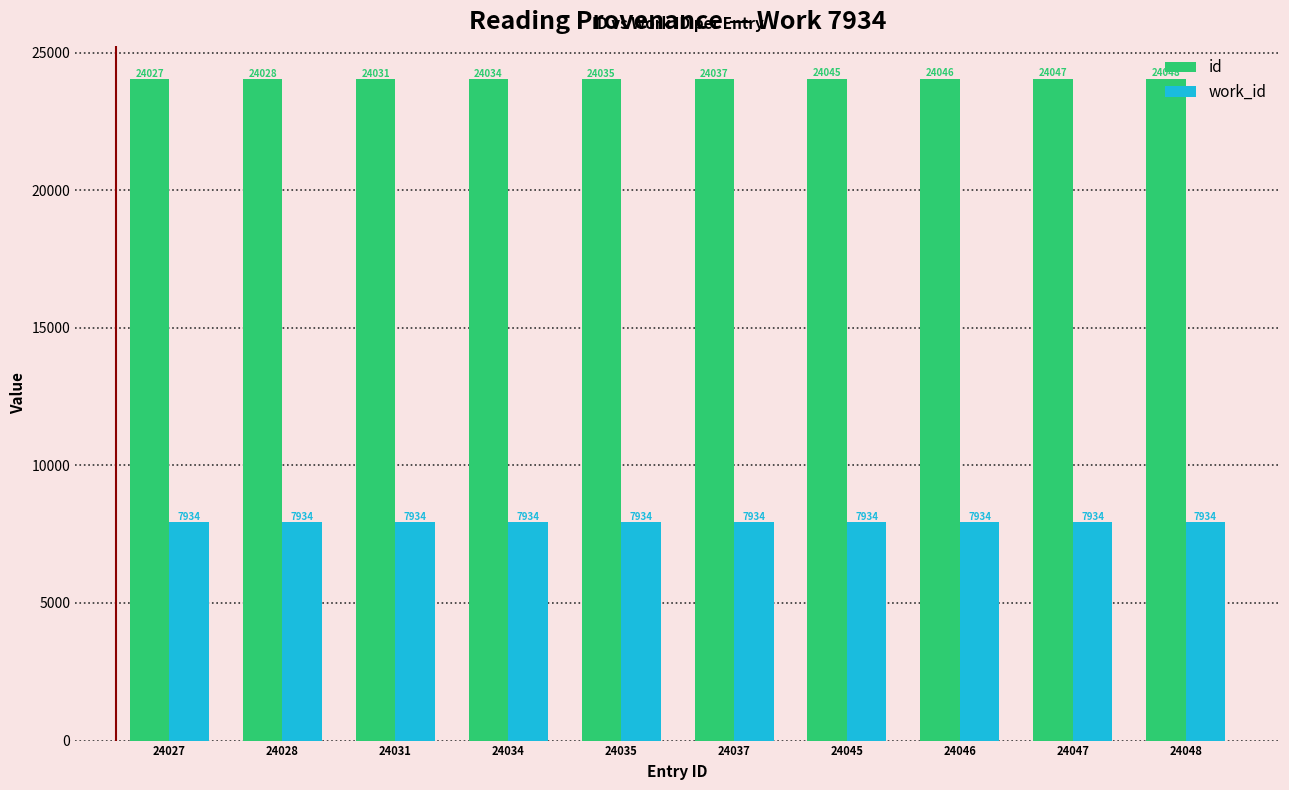

Is it true that work_id equals 7934 at 24037?

True